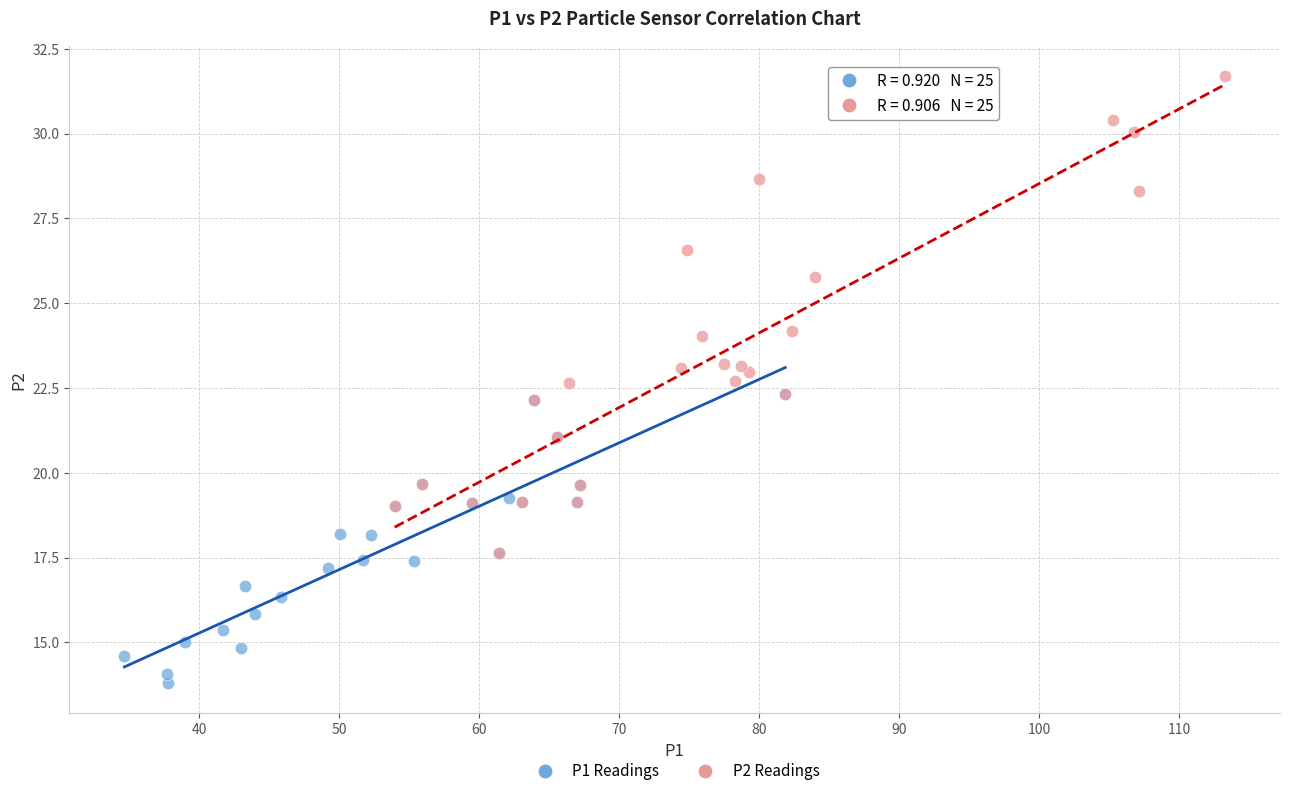

Which series reaches the minimum Y coordinate?

P1 Readings